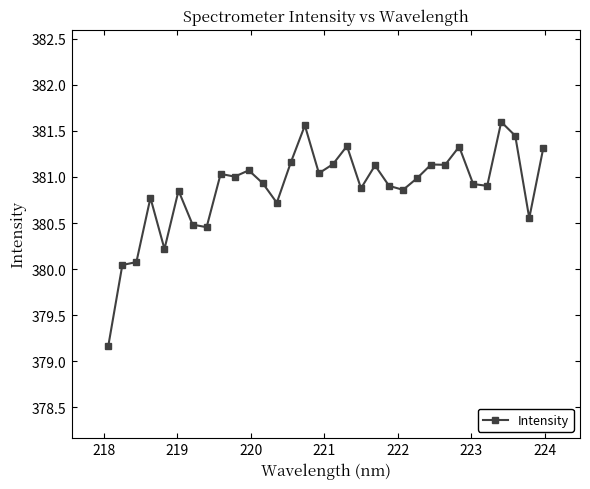

What is the maximum value shown in the chart?

381.6